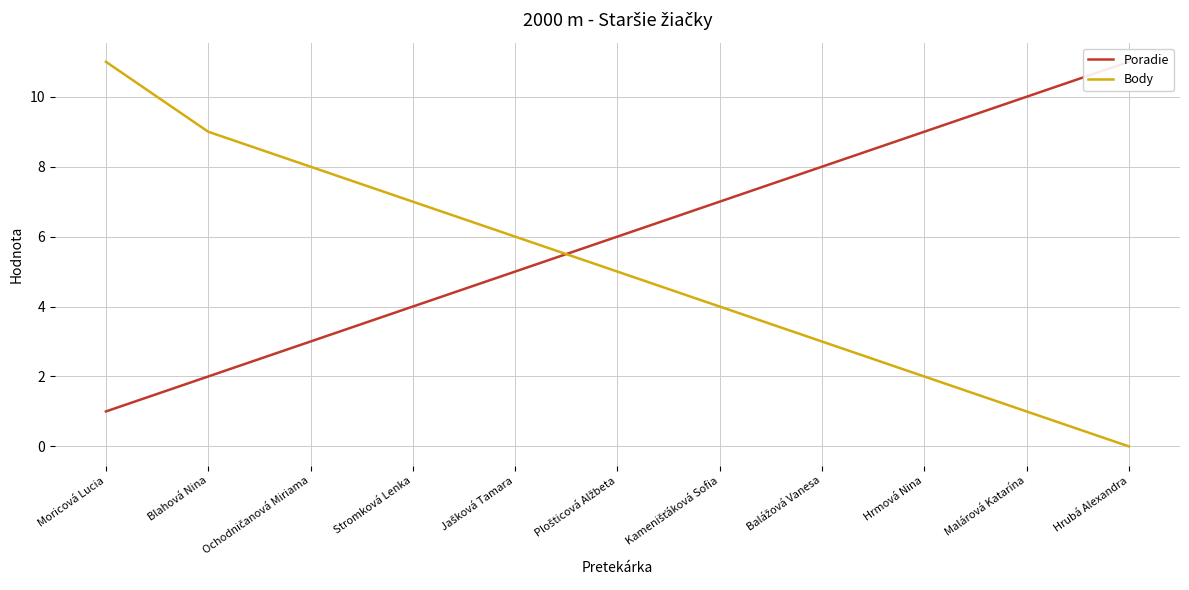

Where do Poradie and Body first cross each other?

Jašková Tamara and Plošticová Alžbeta